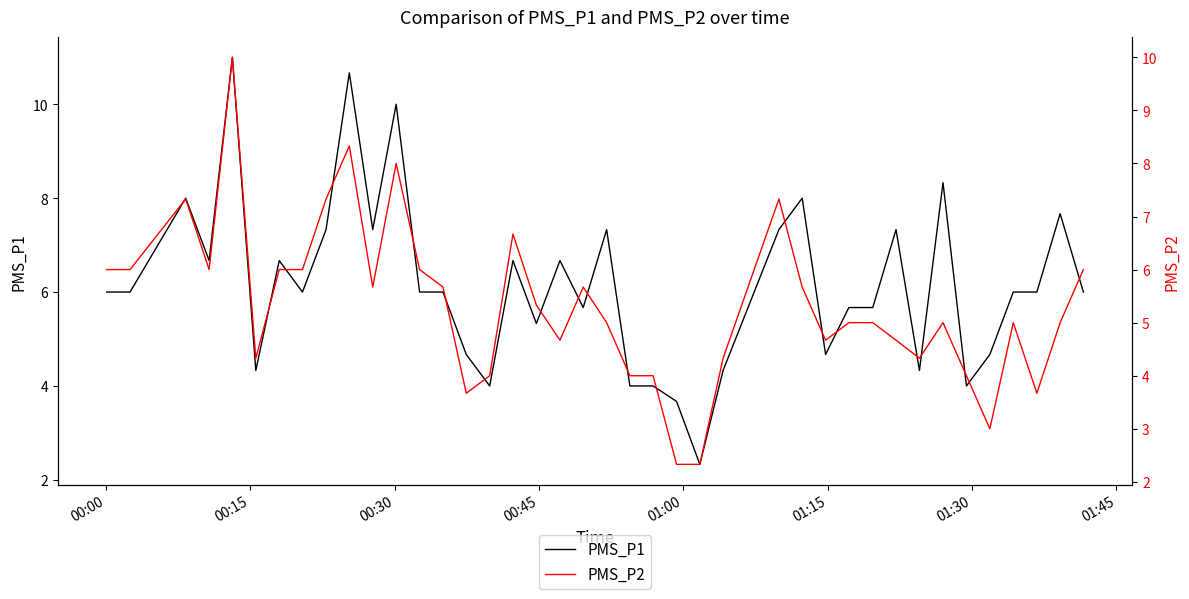

What is the minimum value for PMS_P1?

2.3